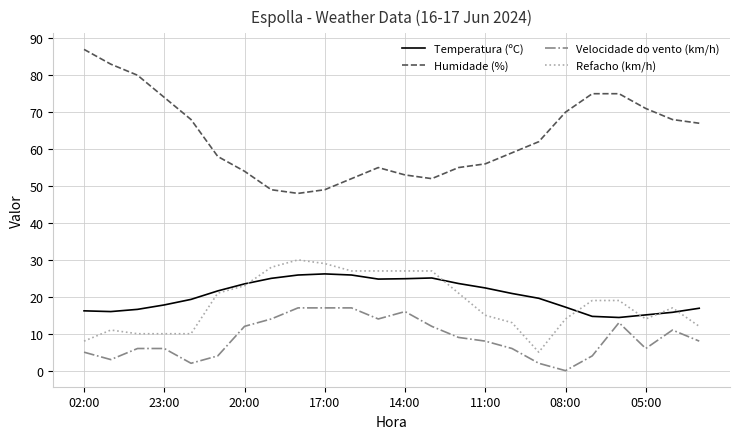

True or false: Humidade (%) and Refacho (km/h) intersect in this chart.

False